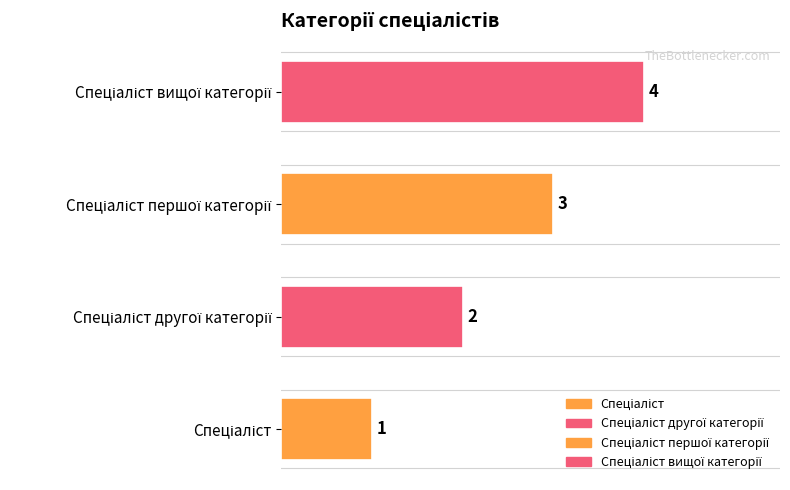

The chart shows a value of 6 at Спеціаліст вищої категорії. True or false?

False